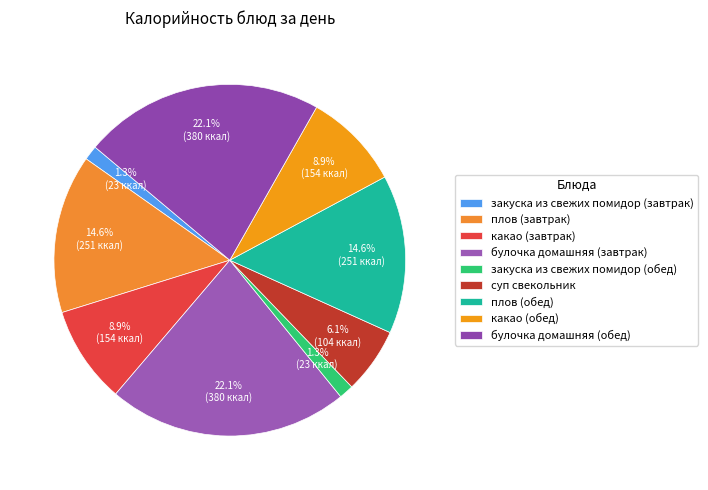

Is it true that булочка домашняя (завтрак) is 22% of the pie?

True